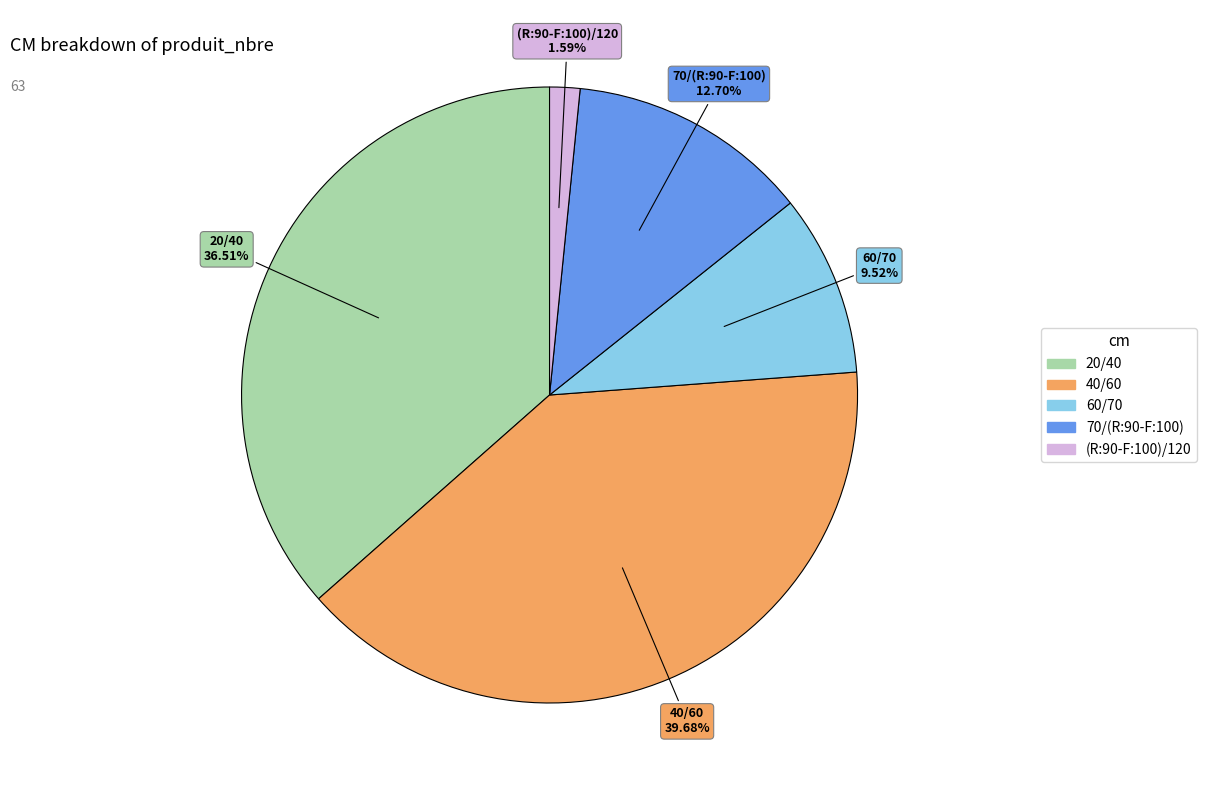

What is the total percentage of (R:90-F:100)/120 and 70/(R:90-F:100)?

14.3%